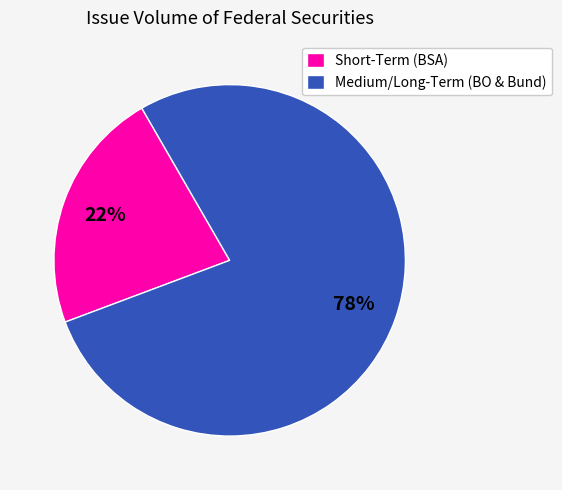

What is the smallest slice in the pie chart?

Short-Term (BSA)